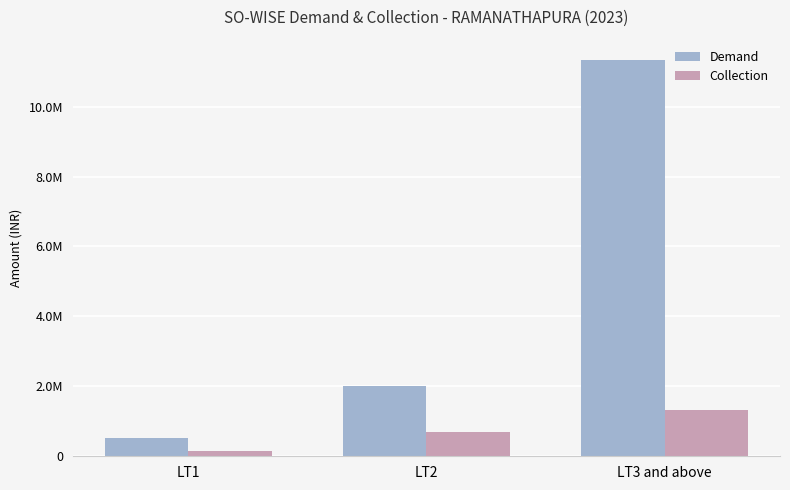

How many Collection values are between 160778 and 1328524?

3